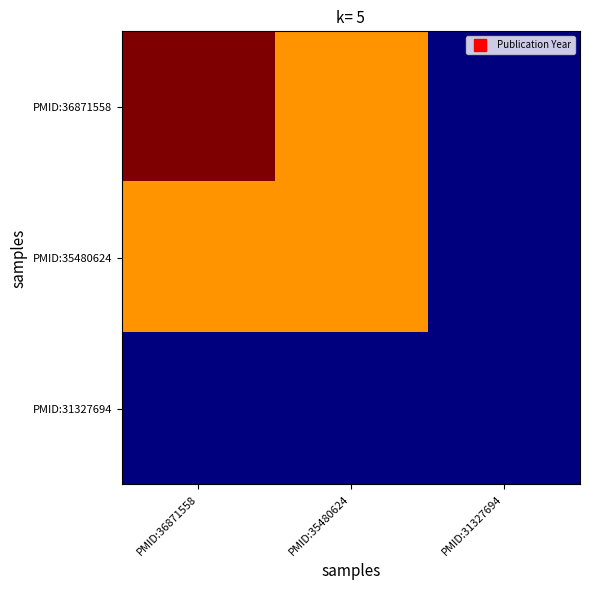

Reading left to right, extract all data points from this chart.

PMID:36871558: PMID:36871558=2023	PMID:35480624=2022	PMID:31327694=2019
PMID:35480624: PMID:36871558=2022	PMID:35480624=2022	PMID:31327694=2019
PMID:31327694: PMID:36871558=2019	PMID:35480624=2019	PMID:31327694=2019